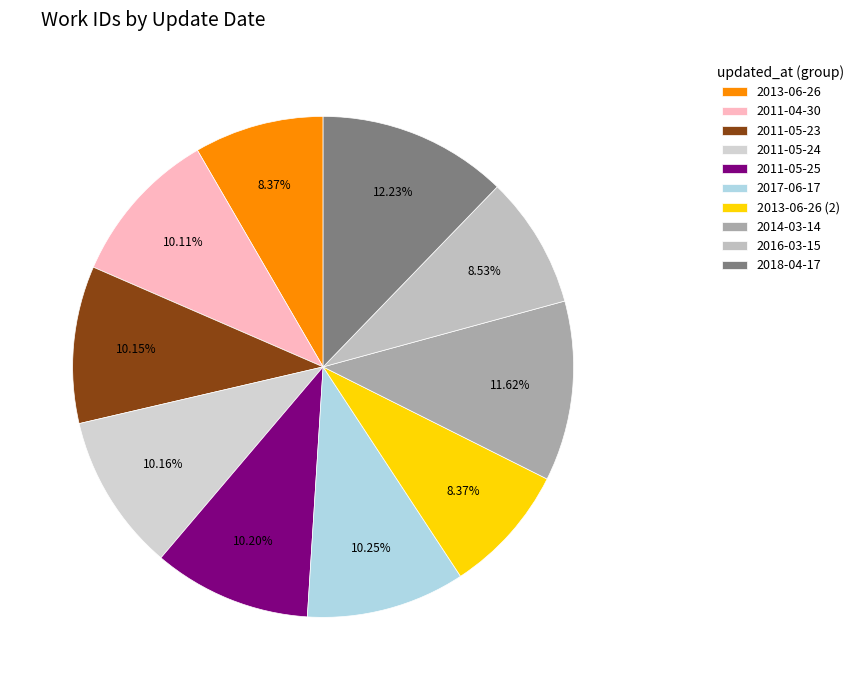

Does 2011-05-23 account for over 50% of the chart?

No